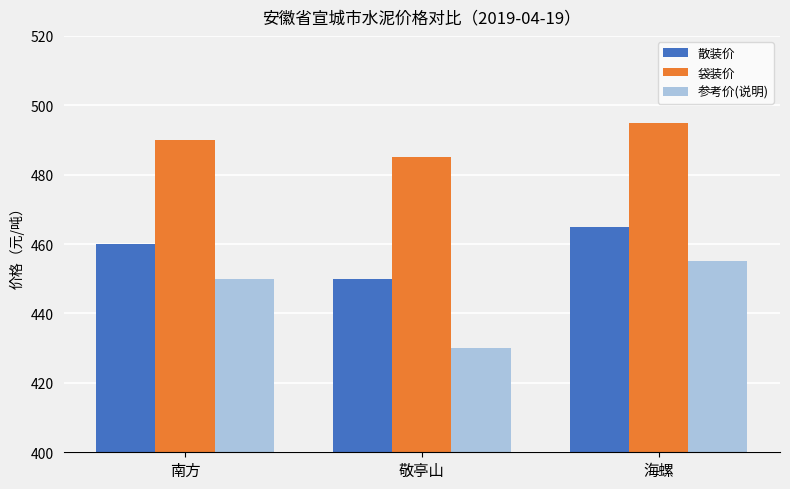

How many groups of bars are there?

3